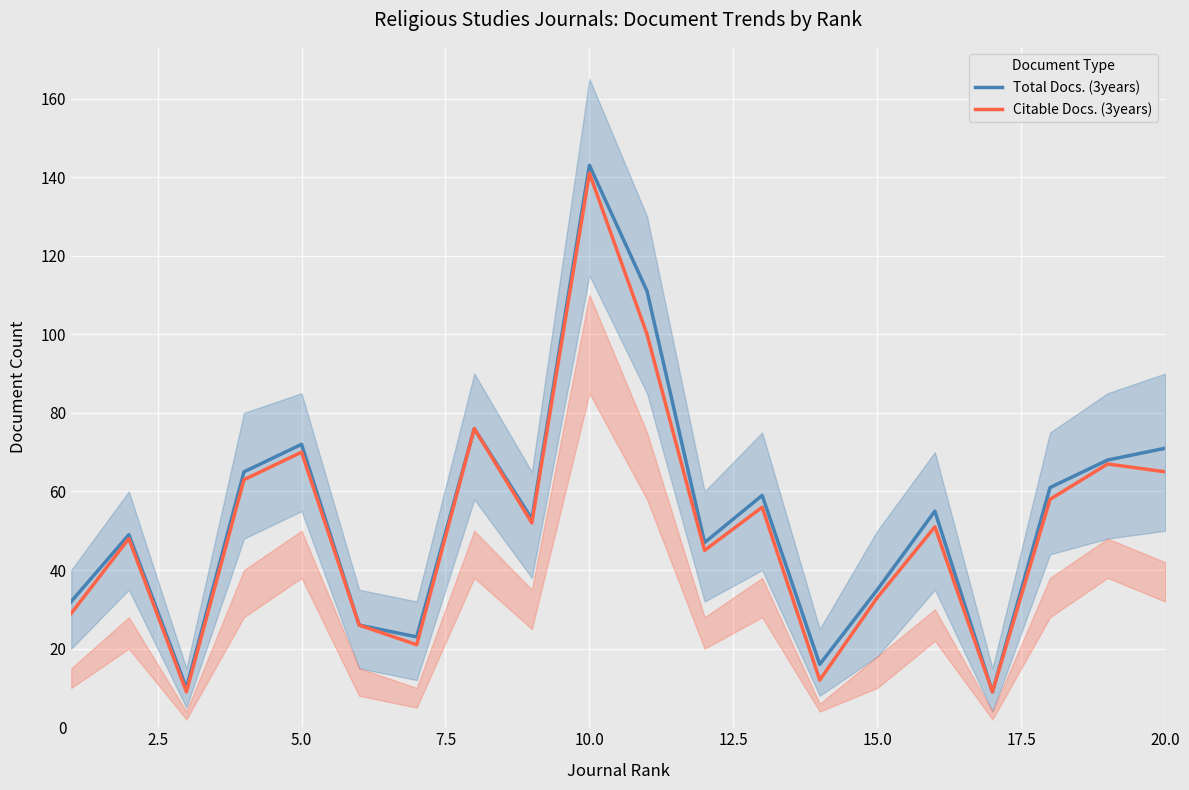

What is the value of the Citable Docs. (3years) point at the 13th from the left?

56